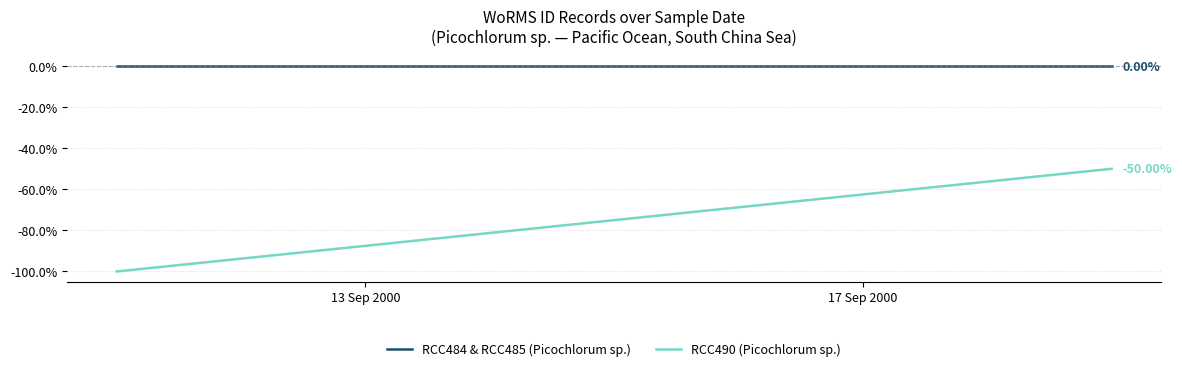

What position from the right is 13 Sep 2000?

2